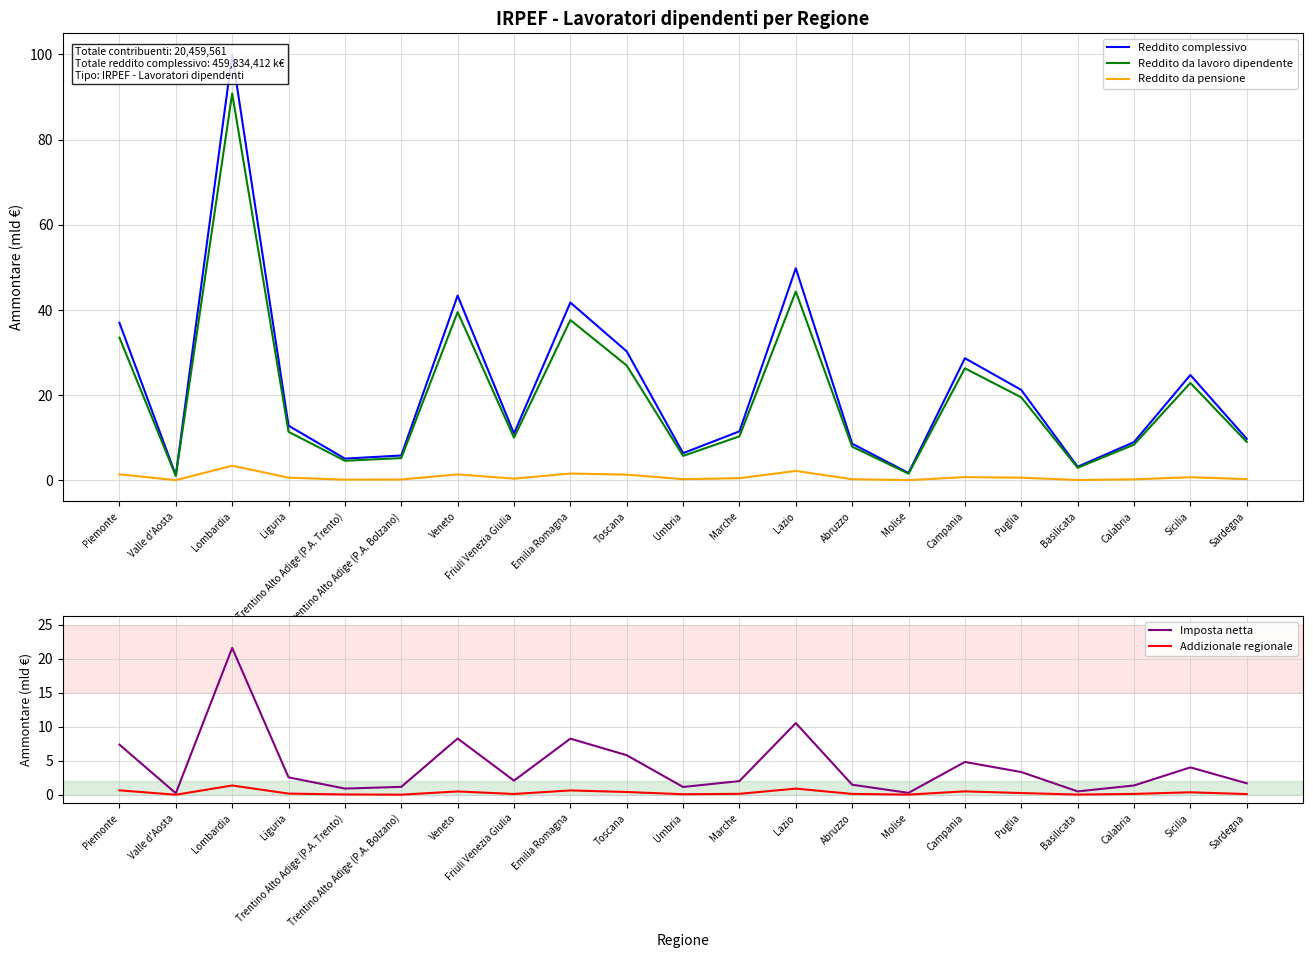

What is the total value across all series at Marche?

24.5